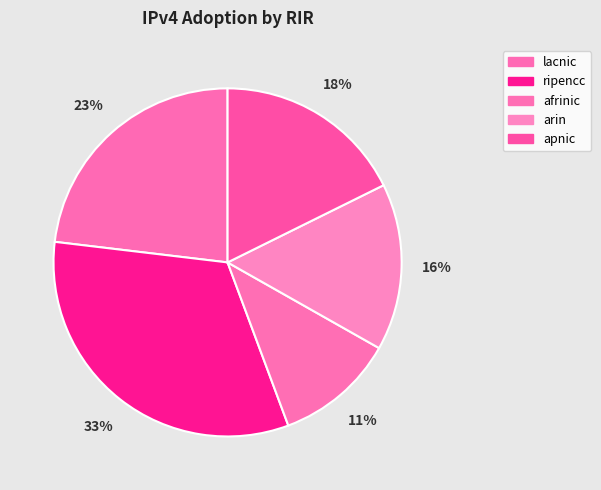

Is the sum of lacnic and apnic greater than half?

No